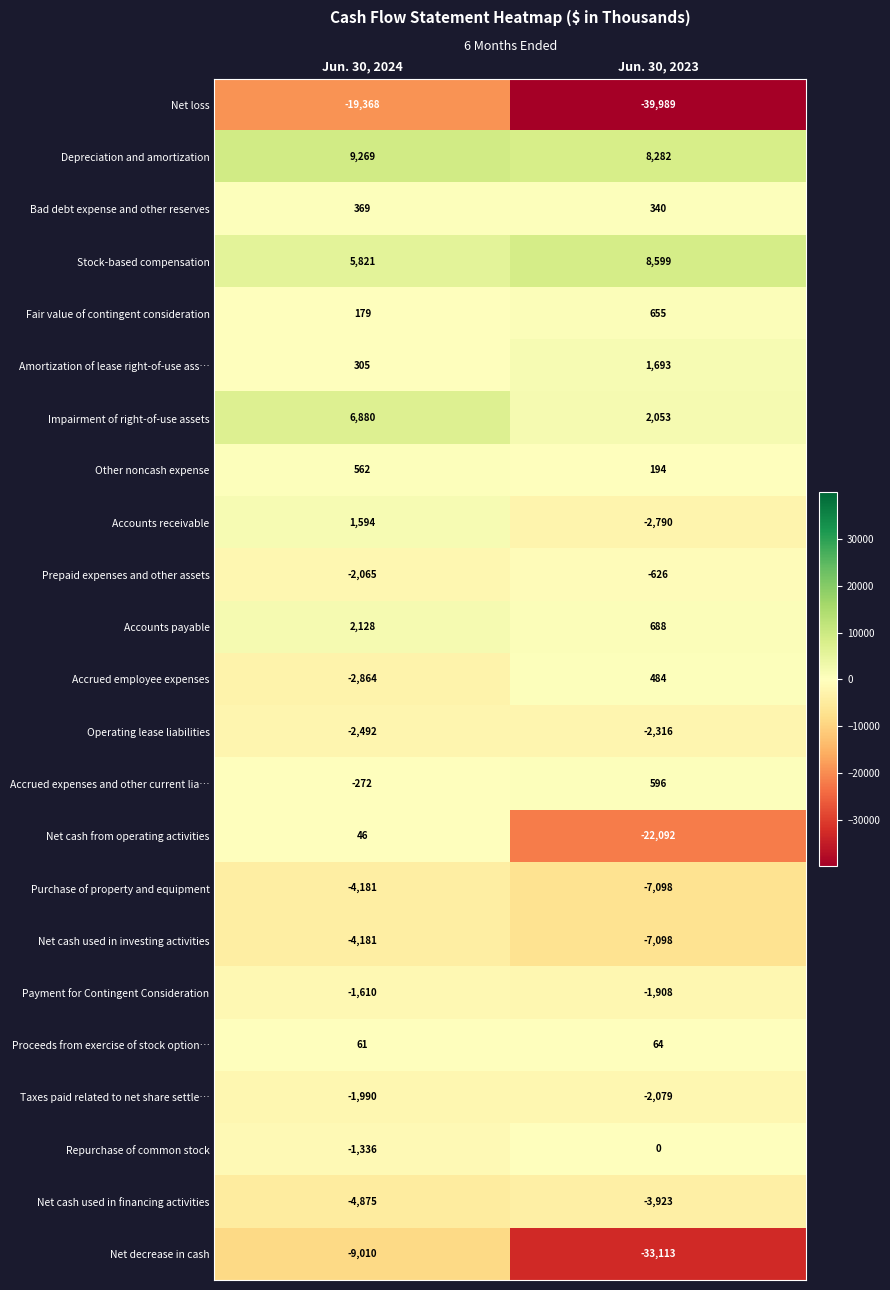

Where is Accrued employee expenses nearest to the value -1190?

Jun. 30, 2024